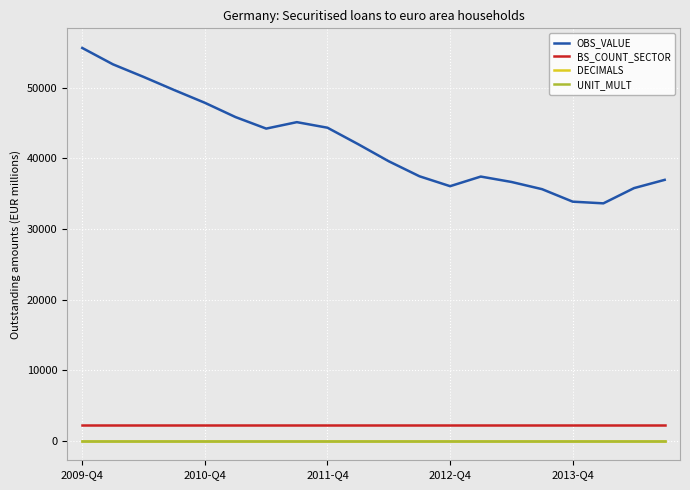

What is the maximum value for OBS_VALUE?

55649